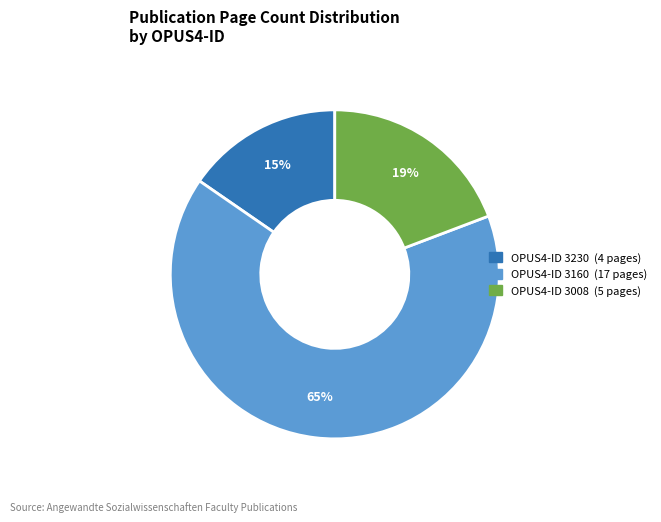

To the nearest percent, what is the average slice percentage?

33%